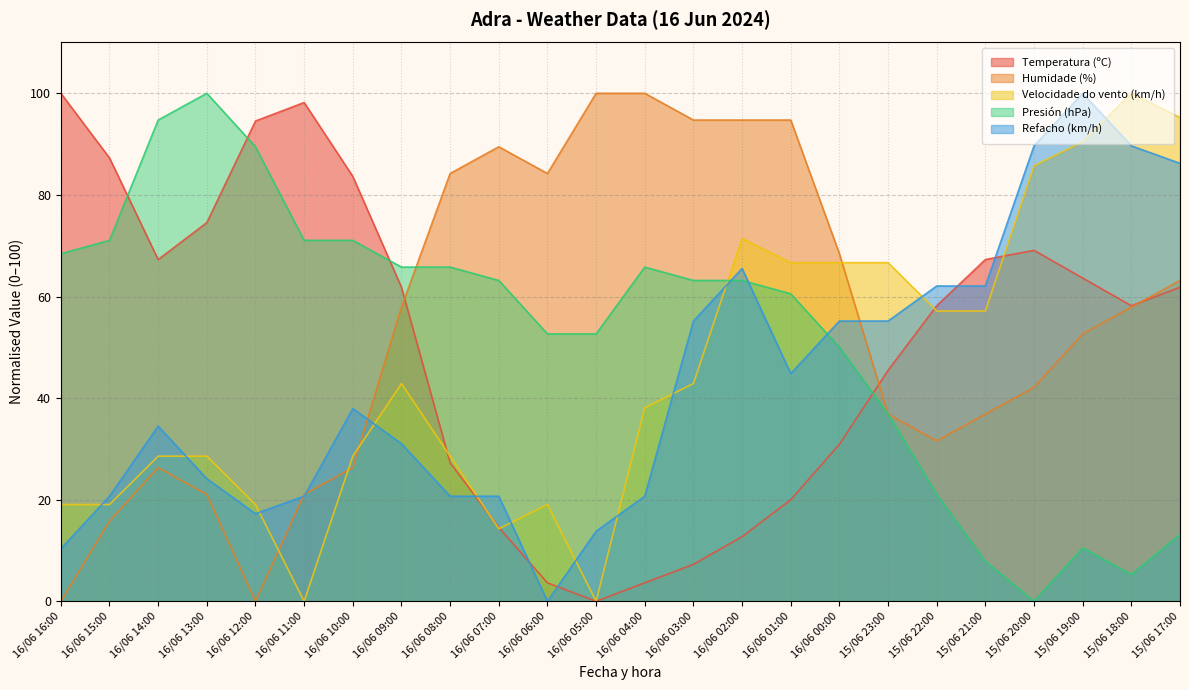

What is the spread (max minus min) of values at 16/06 10:00?

57.3